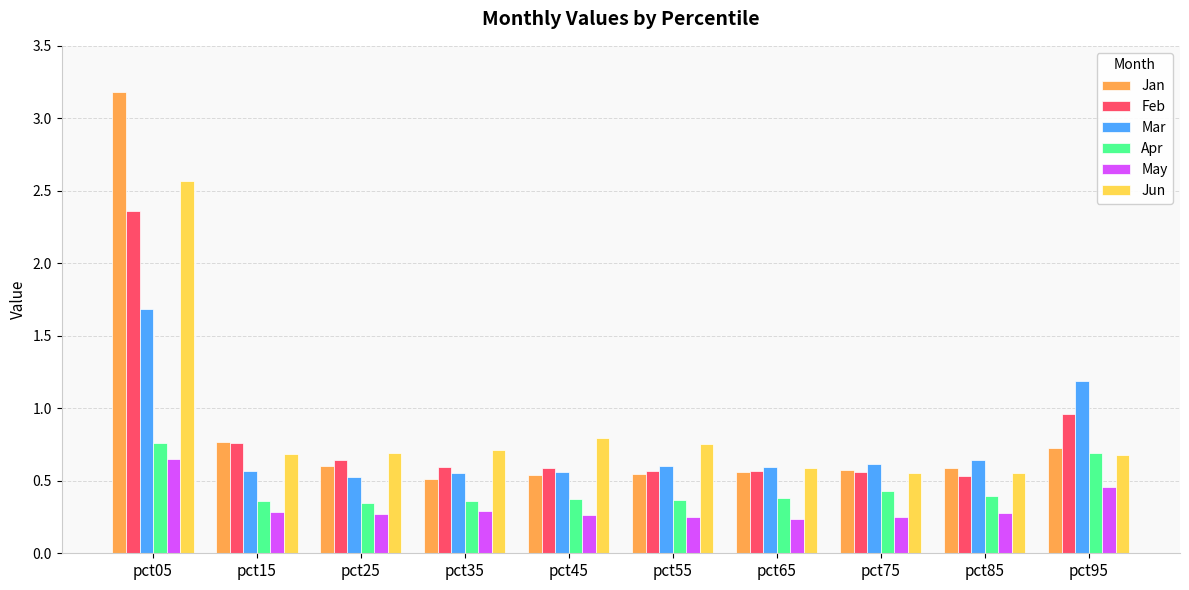

What is the difference between the maximum and minimum values in the Jan series?

2.7